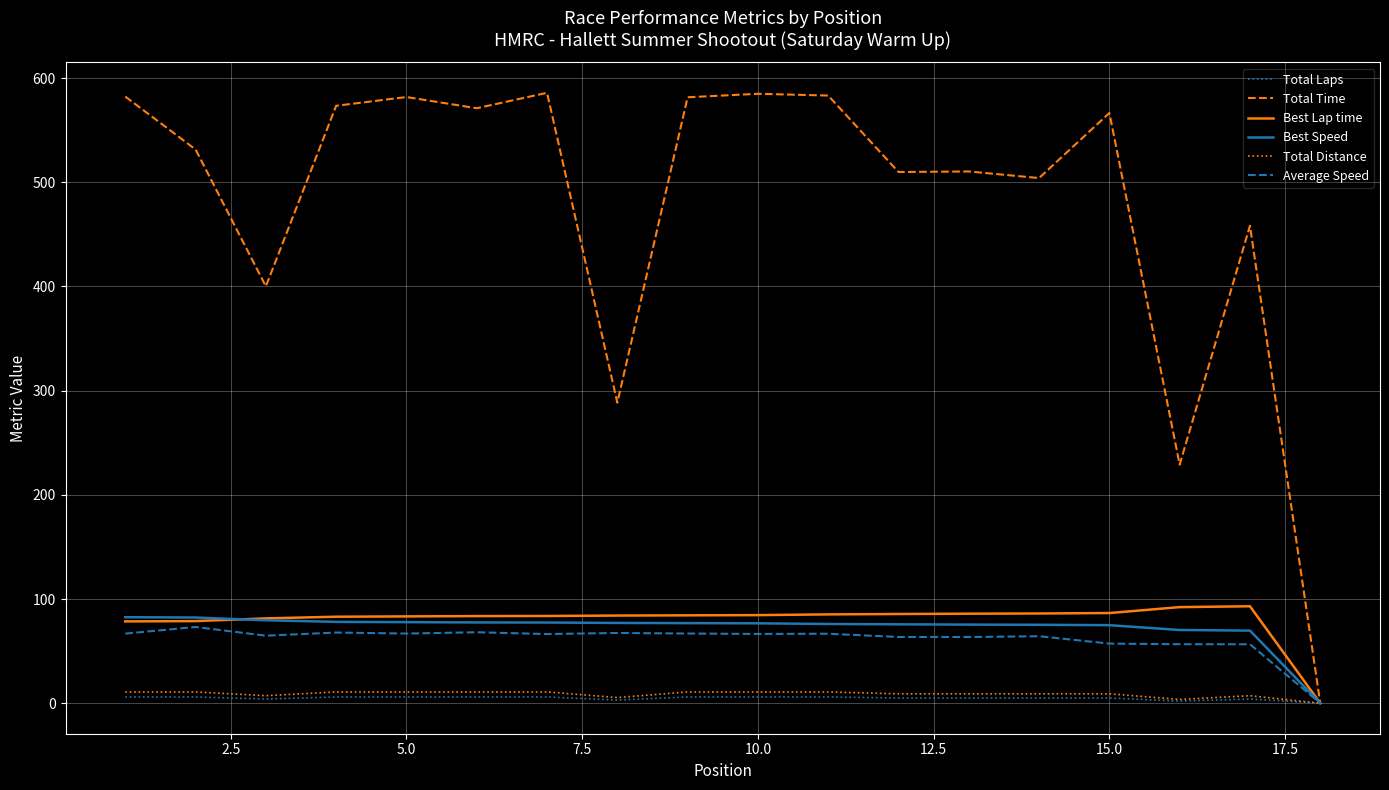

Which series has the widest spread of values?

Total Time